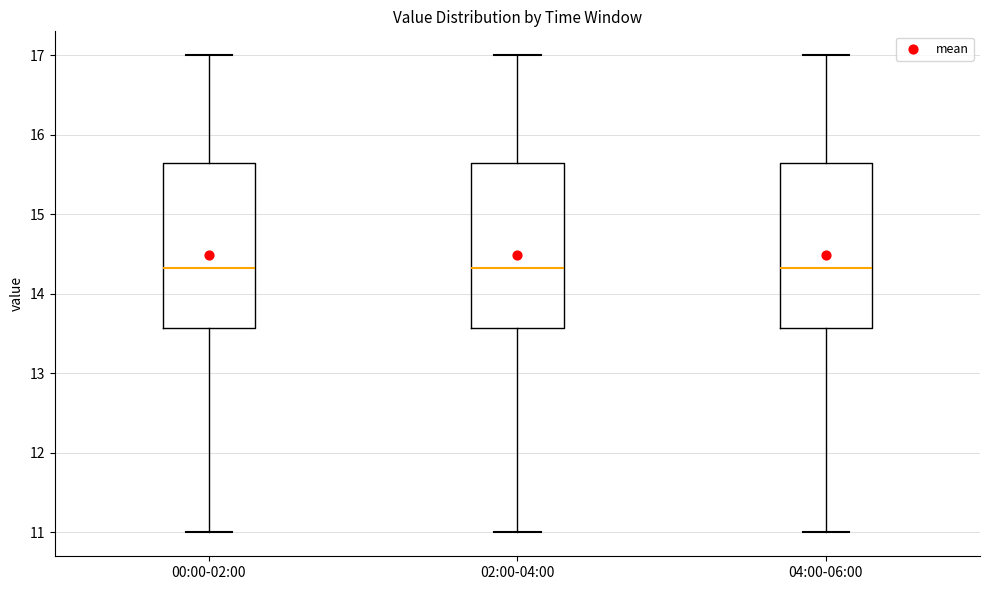

Reading left to right, transcribe this box plot: for each box, give where its median line is, the range the box spans, and where its two whiskers end, as read against the y-axis. The values are not printed on the chart, so give them approximately, as read against the axis.

00:00-02:00: median 14.3, box 13.6 to 15.7, whiskers 11.0 to 17.0
02:00-04:00: median 14.3, box 13.6 to 15.7, whiskers 11.0 to 17.0
04:00-06:00: median 14.3, box 13.6 to 15.7, whiskers 11.0 to 17.0